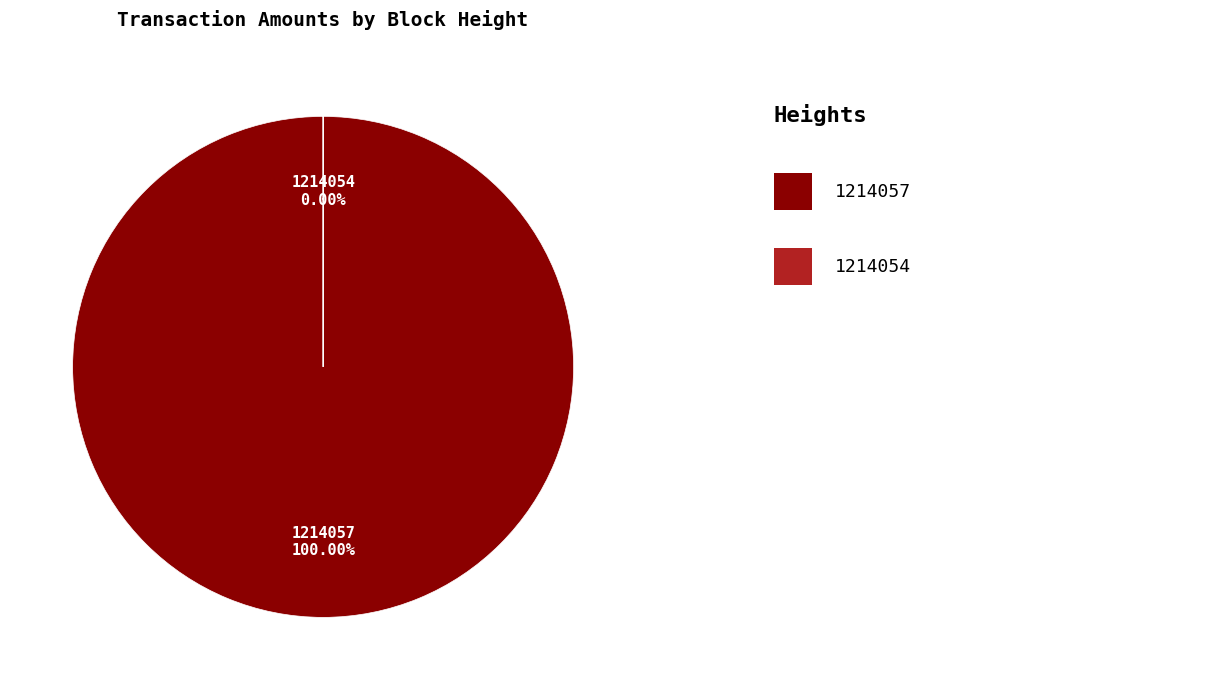

To the nearest percent, what percentage of the pie is 1214057?

100%